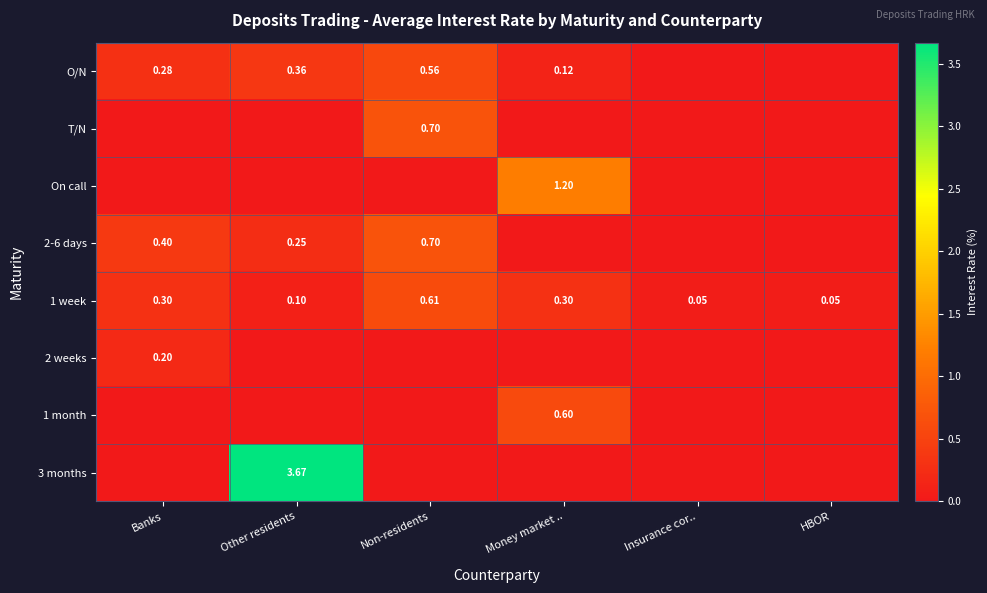

What is the spread (max minus min) of values at Banks?

0.4